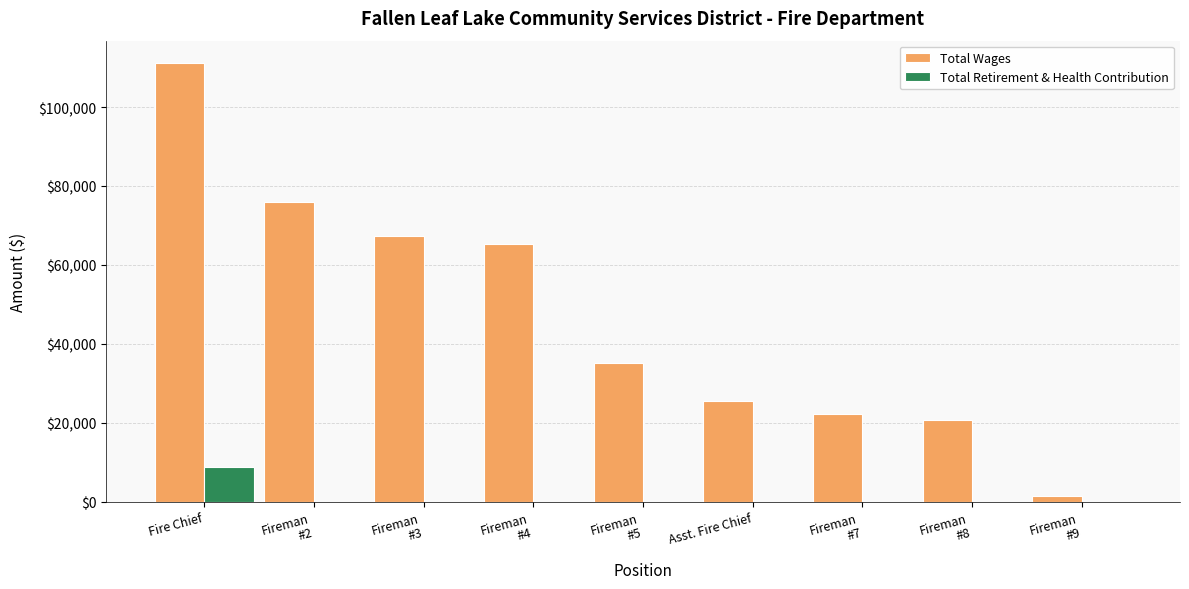

Reading left to right, transcribe all the data shown in this chart.

Total Wages: 111266	76028	67280	65311	35015	25390	22144	20803	1440
Total Retirement & Health Contribution: 8836	0	0	0	0	0	0	0	0